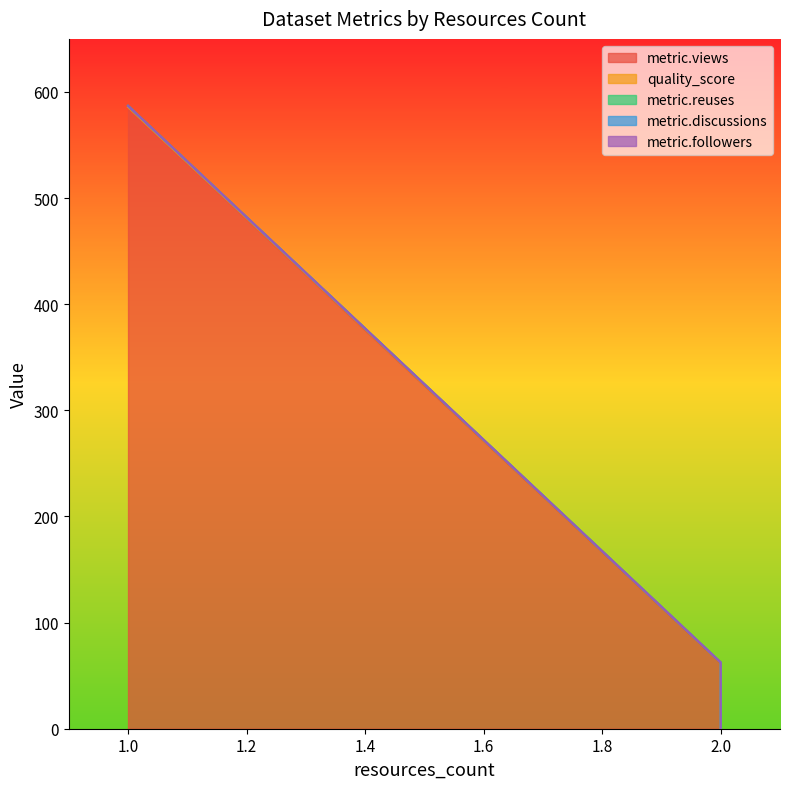

Rank the categories by metric.views value from highest to lowest.

1, 2, 2